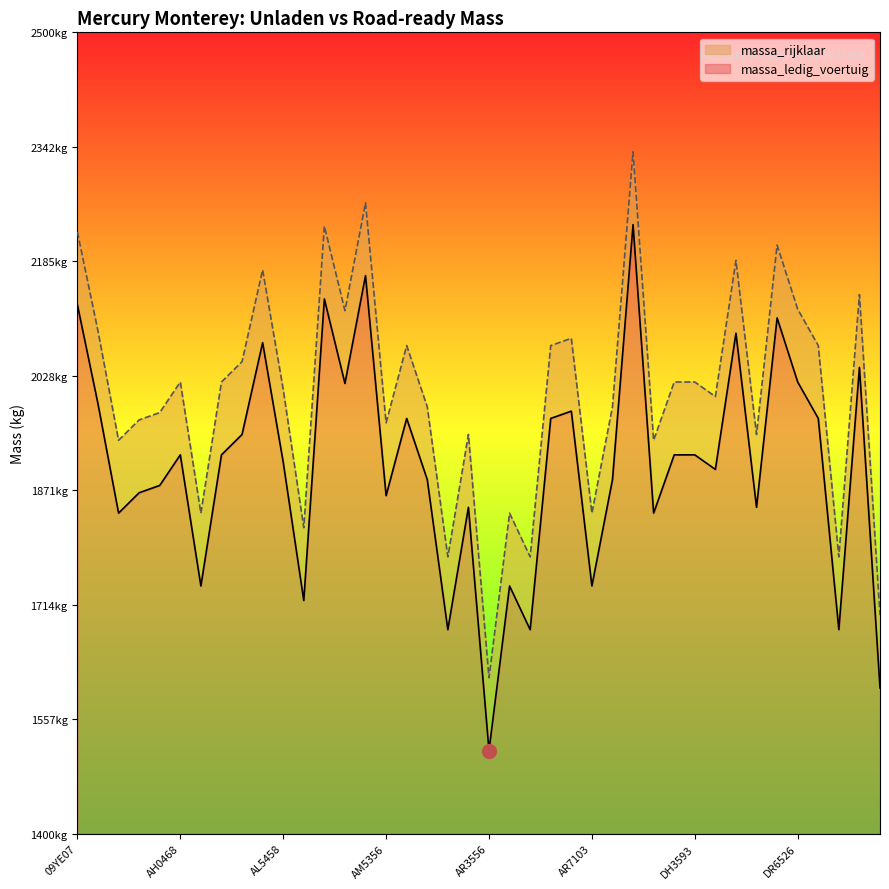

What is the spread (max minus min) of values at AE0934?

100